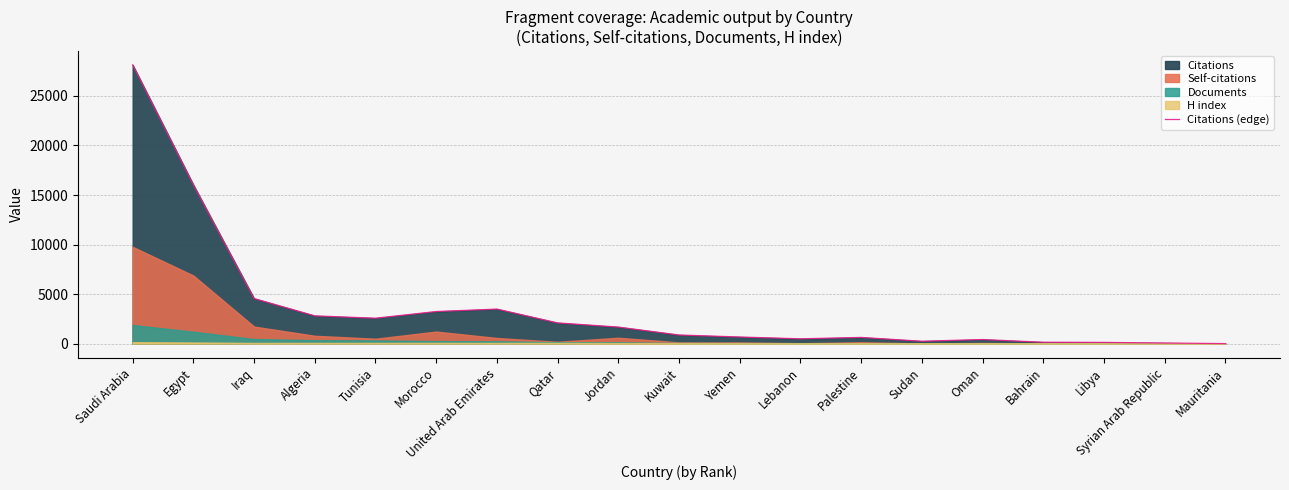

What is the label of the 2nd point from the right?

Syrian Arab Republic